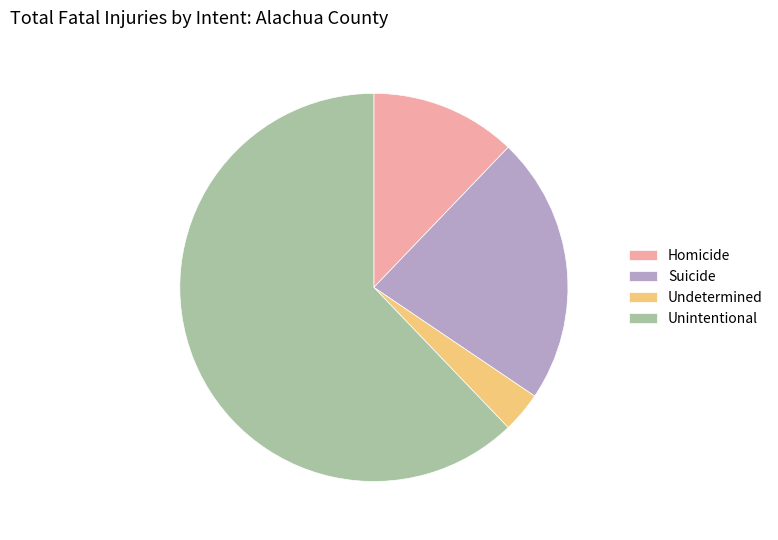

Do Undetermined and Suicide together represent more than half of the pie?

No